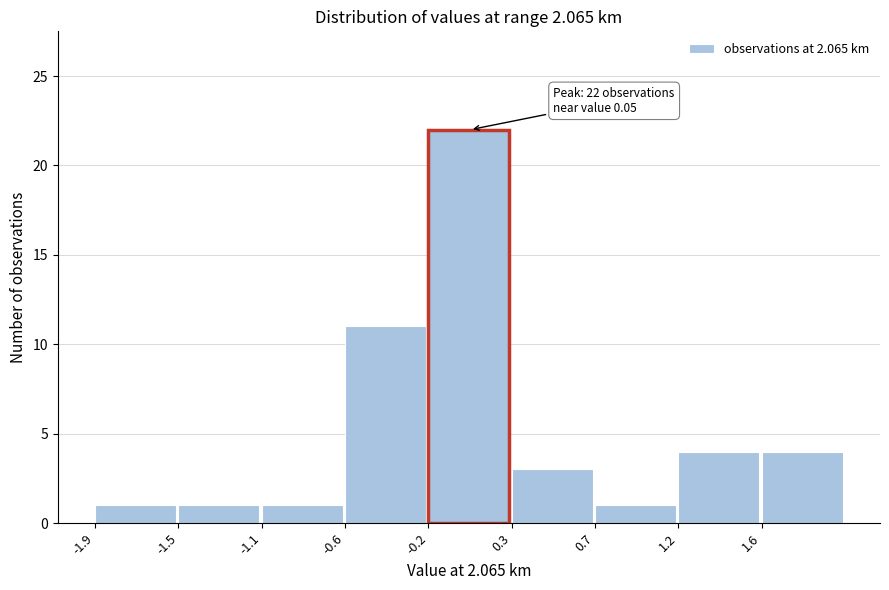

Reading left to right, transcribe all the data shown in this chart.

-1.9=1	-1.5=1	-1.1=1	-0.6=11	-0.2=22	0.3=3	0.7=1	1.2=4	1.6=4